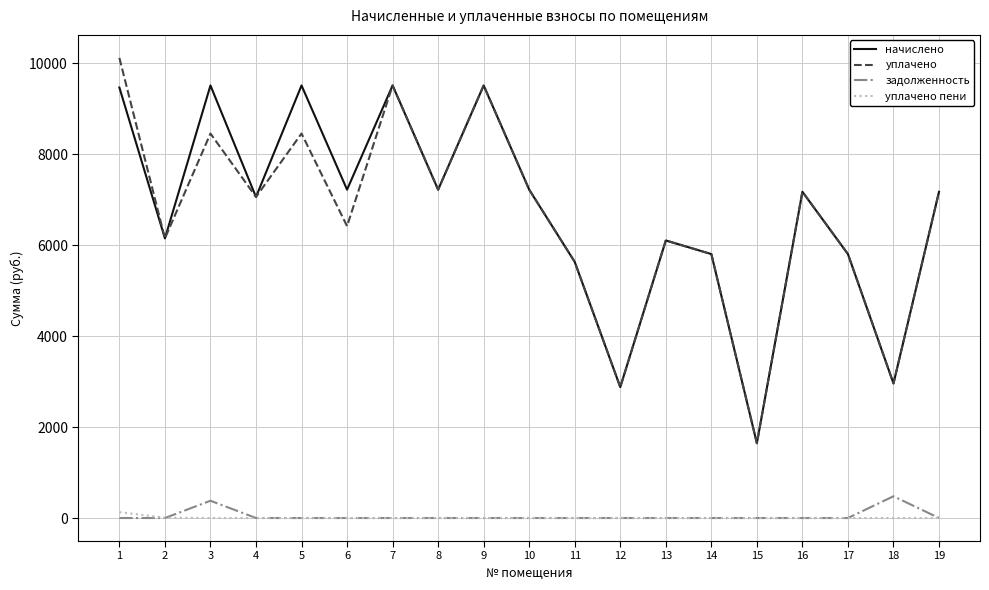

At which category does the chart reach its peak across all series?

1